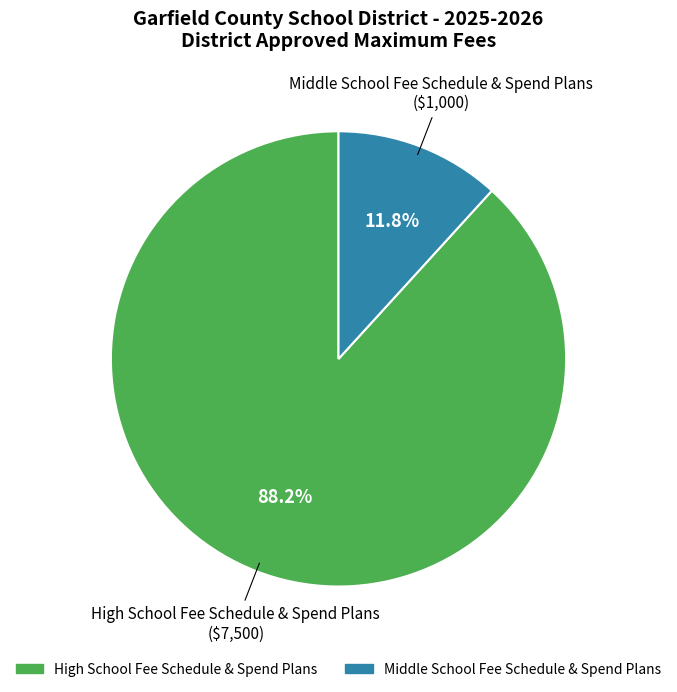

Which slice is the largest?

High School Fee Schedule & Spend Plans